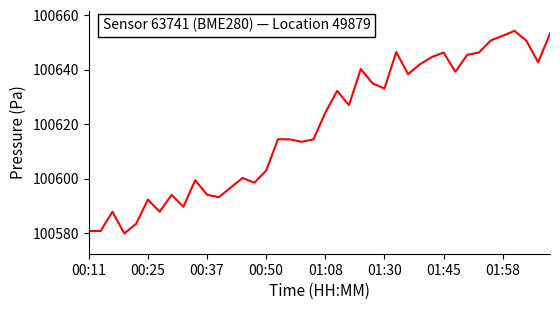

What is the maximum value shown in the chart?

100654.3